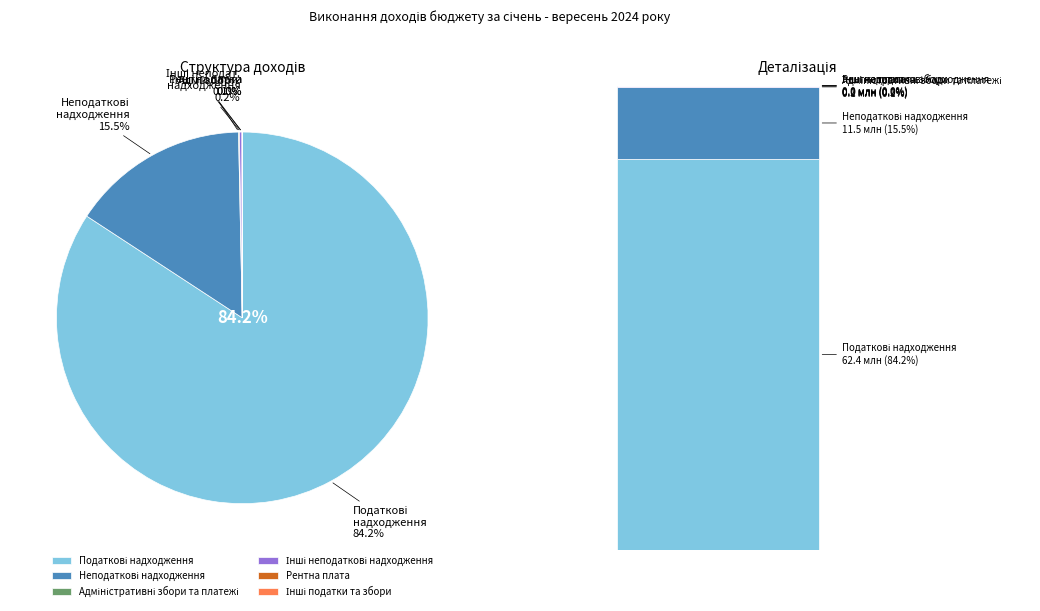

Does Податкові надходження account for over 50% of the chart?

Yes